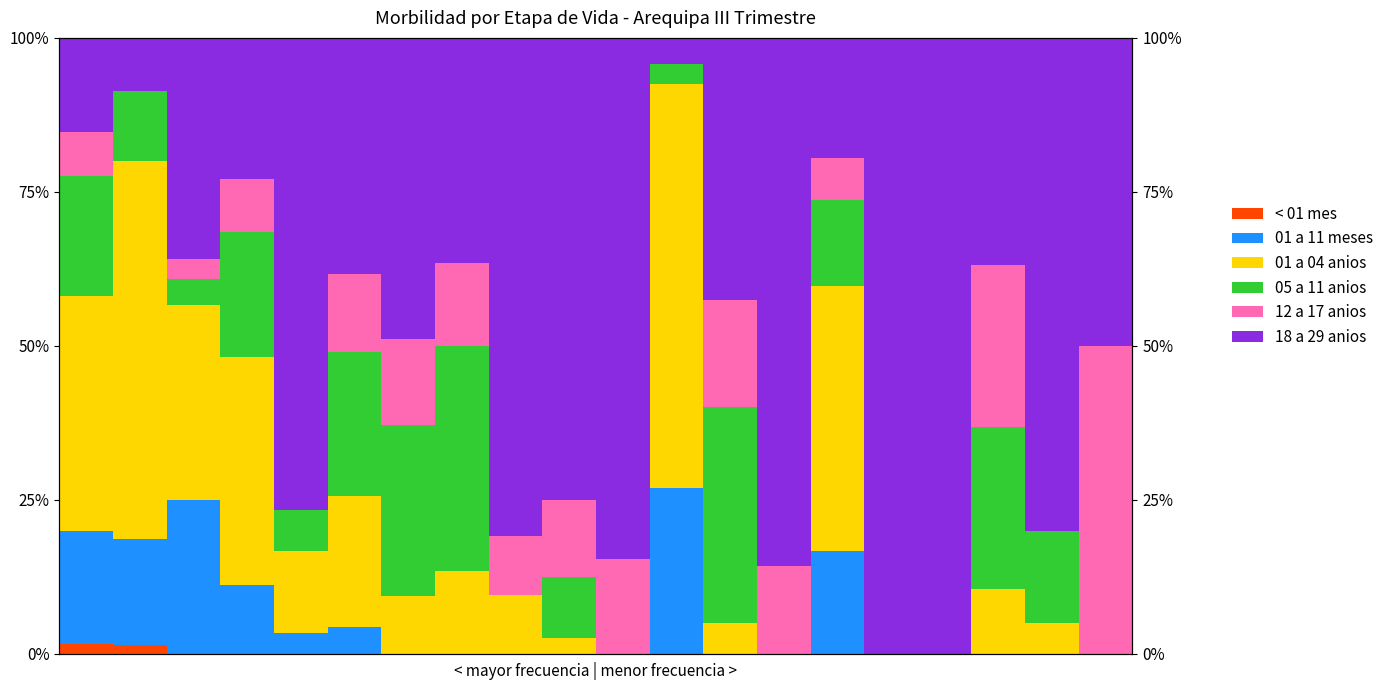

Reading left to right, extract all data points from this chart.

< 01 mes: 0=1.5	1=1.4	2=0.0	3=0.0	4=0.0	5=0.0	6=0.0	7=0.0	8=0.0	9=0.0	10=0.0	11=0.0	12=0.0	13=0.0	14=0.0	15=0.0	16=0.0	17=0.0	18=0.0	19=0.0
01 a 11 meses: 0=18.4	1=17.1	2=25.0	3=11.2	4=3.3	5=4.3	6=0.0	7=0.0	8=0.0	9=0.0	10=0.0	11=26.9	12=0.0	13=0.0	14=16.7	15=0.0	16=0.0	17=0.0	18=0.0	19=0.0
01 a 04 anios: 0=38.3	1=61.4	2=31.7	3=36.9	4=13.3	5=21.3	6=9.3	7=13.4	8=9.5	9=2.5	10=0.0	11=65.6	12=5.0	13=0.0	14=43.1	15=0.0	16=0.0	17=10.5	18=5.0	19=0.0
05 a 11 anios: 0=19.4	1=11.4	2=4.2	3=20.3	4=6.7	5=23.4	6=27.9	7=36.6	8=0.0	9=10.0	10=0.0	11=3.2	12=35.0	13=0.0	14=13.9	15=0.0	16=0.0	17=26.3	18=15.0	19=0.0
12 a 17 anios: 0=7.1	1=0.0	2=3.3	3=8.6	4=0.0	5=12.8	6=14.0	7=13.4	8=9.5	9=12.5	10=15.4	11=0.0	12=17.5	13=14.3	14=6.9	15=0.0	16=0.0	17=26.3	18=0.0	19=50.0
18 a 29 anios: 0=15.3	1=8.6	2=35.8	3=23.0	4=76.7	5=38.3	6=48.8	7=36.6	8=81.0	9=75.0	10=84.6	11=4.3	12=42.5	13=85.7	14=19.4	15=100.0	16=100.0	17=36.8	18=80.0	19=50.0